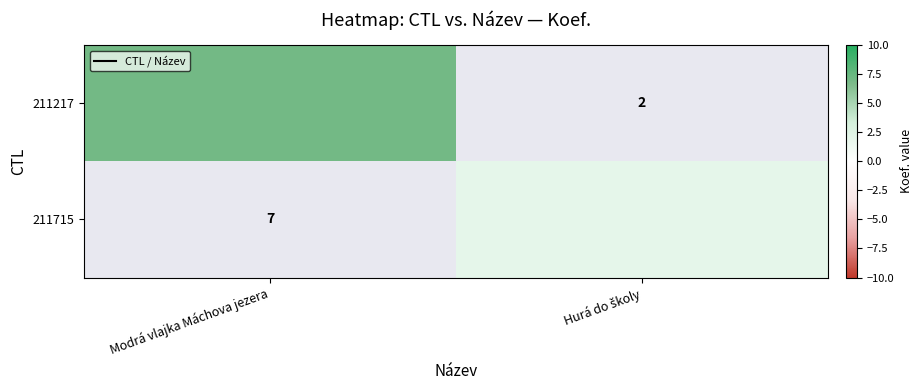

Which category has the lowest value in the 211715 series?

Modrá vlajka Máchova jezera